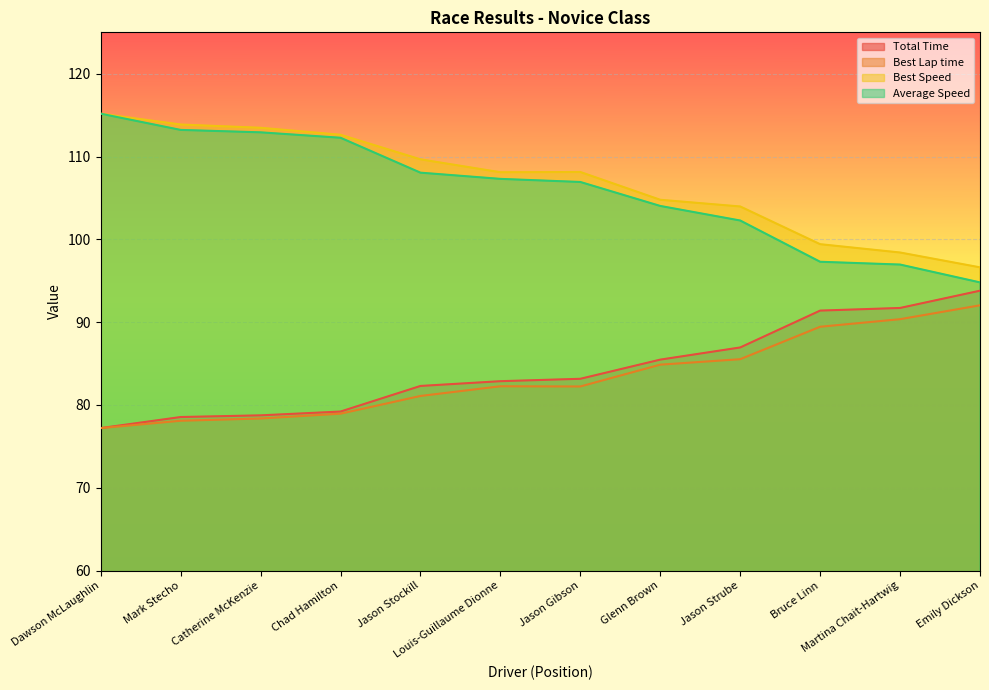

Reading left to right, transcribe all the data shown in this chart.

Total Time: Dawson McLaughlin=77.2	Mark Stecho=78.5	Catherine McKenzie=78.7	Chad Hamilton=79.2	Jason Stockill=82.3	Louis-Guillaume Dionne=82.9	Jason Gibson=83.2	Glenn Brown=85.5	Jason Strube=86.9	Bruce Linn=91.4	Martina Chait-Hartwig=91.7	Emily Dickson=93.8
Best Lap time: Dawson McLaughlin=77.2	Mark Stecho=78.1	Catherine McKenzie=78.4	Chad Hamilton=78.9	Jason Stockill=81.1	Louis-Guillaume Dionne=82.3	Jason Gibson=82.2	Glenn Brown=84.9	Jason Strube=85.5	Bruce Linn=89.4	Martina Chait-Hartwig=90.4	Emily Dickson=92.0
Best Speed: Dawson McLaughlin=115.2	Mark Stecho=113.9	Catherine McKenzie=113.5	Chad Hamilton=112.6	Jason Stockill=109.7	Louis-Guillaume Dionne=108.1	Jason Gibson=108.1	Glenn Brown=104.8	Jason Strube=104.0	Bruce Linn=99.4	Martina Chait-Hartwig=98.4	Emily Dickson=96.6
Average Speed: Dawson McLaughlin=115.2	Mark Stecho=113.2	Catherine McKenzie=112.9	Chad Hamilton=112.3	Jason Stockill=108.1	Louis-Guillaume Dionne=107.3	Jason Gibson=106.9	Glenn Brown=104.0	Jason Strube=102.3	Bruce Linn=97.3	Martina Chait-Hartwig=97.0	Emily Dickson=94.8